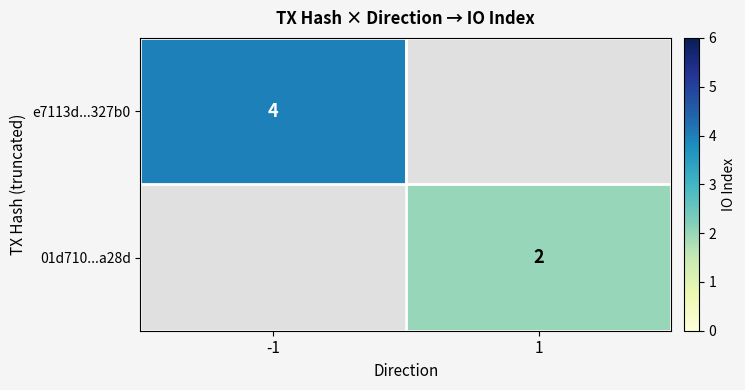

True or false: e7113d...327b0 has a value of 4 at -1.

True